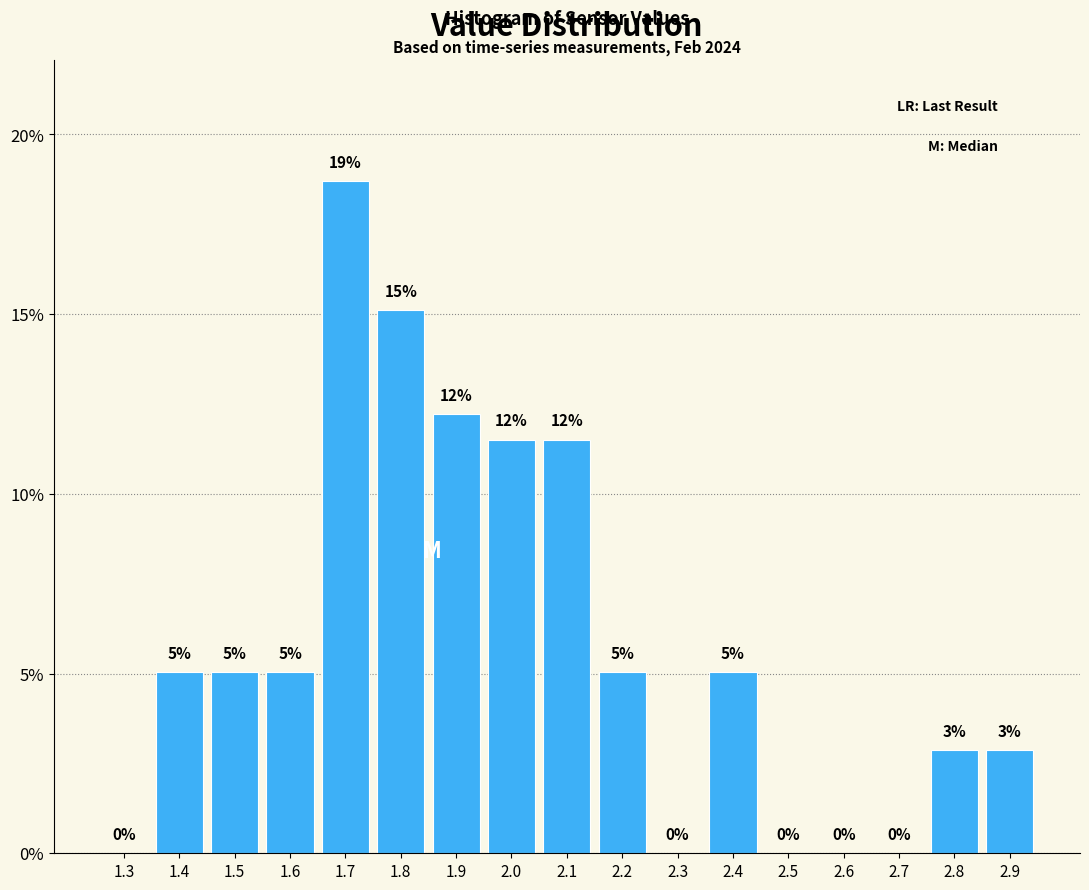

Which has a higher value, 2.8 or 2.7?

2.8